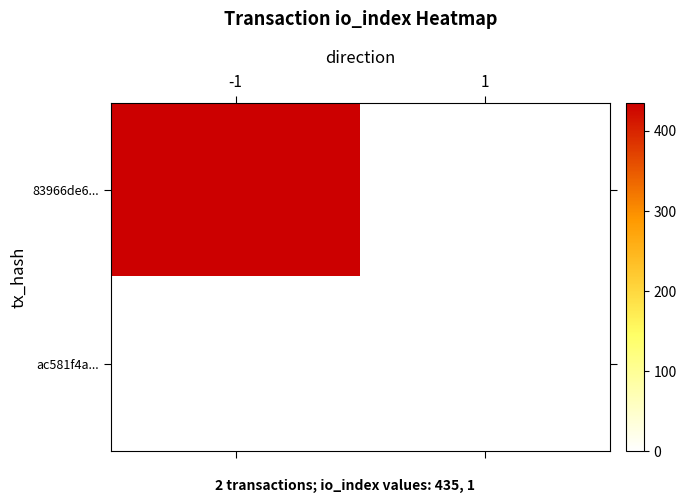

Reading left to right, transcribe all the data shown in this chart.

83966de6...: -1=435	1=0
ac581f4a...: -1=0	1=1